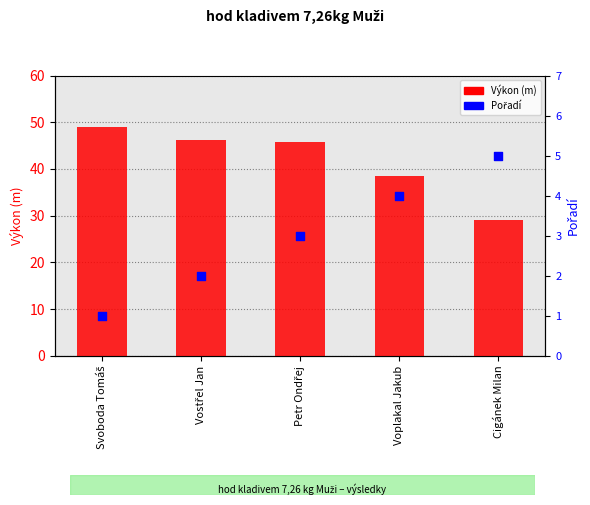

Which series has the widest spread of Y values?

Výkon (m)